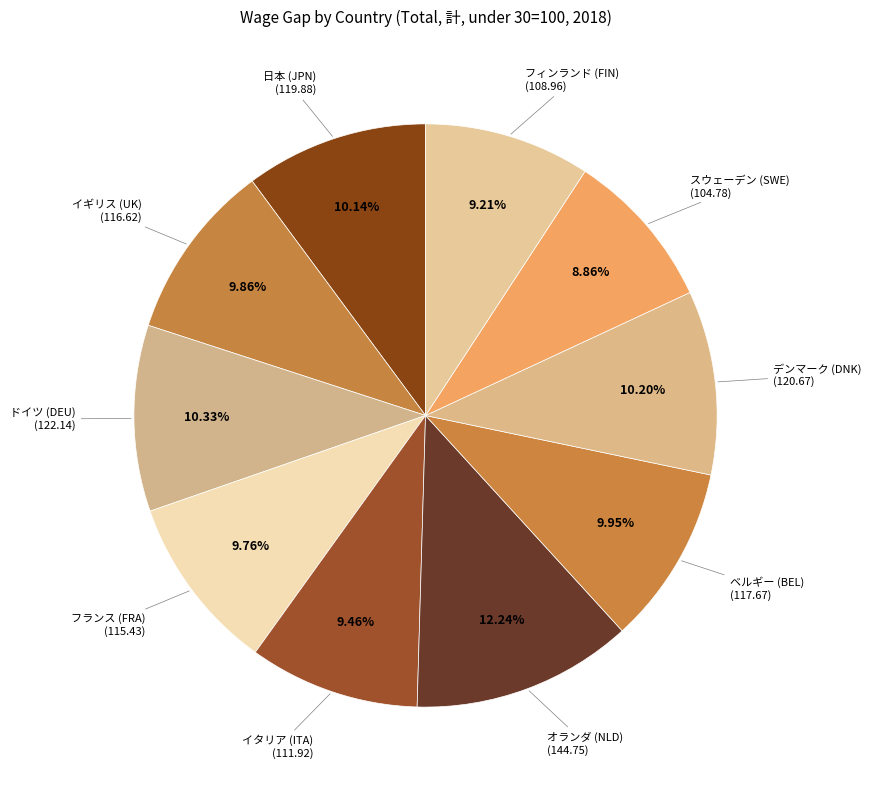

Is there a majority slice in this chart?

No